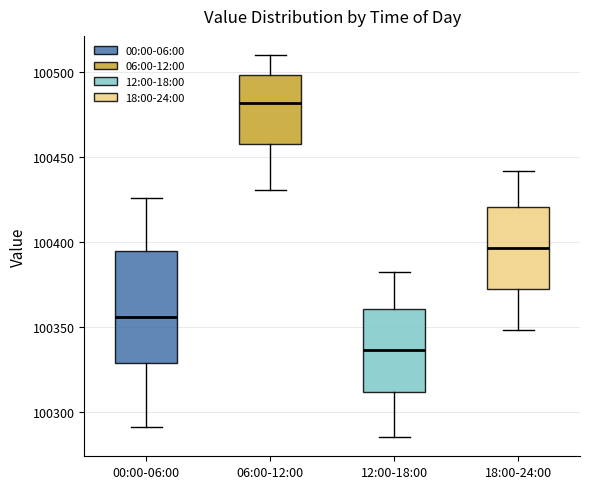

Where does the lower whisker of the box for 18:00-24:00 end on the y-axis? The values are not printed on the chart, so give them approximately, as read against the axis.

100350